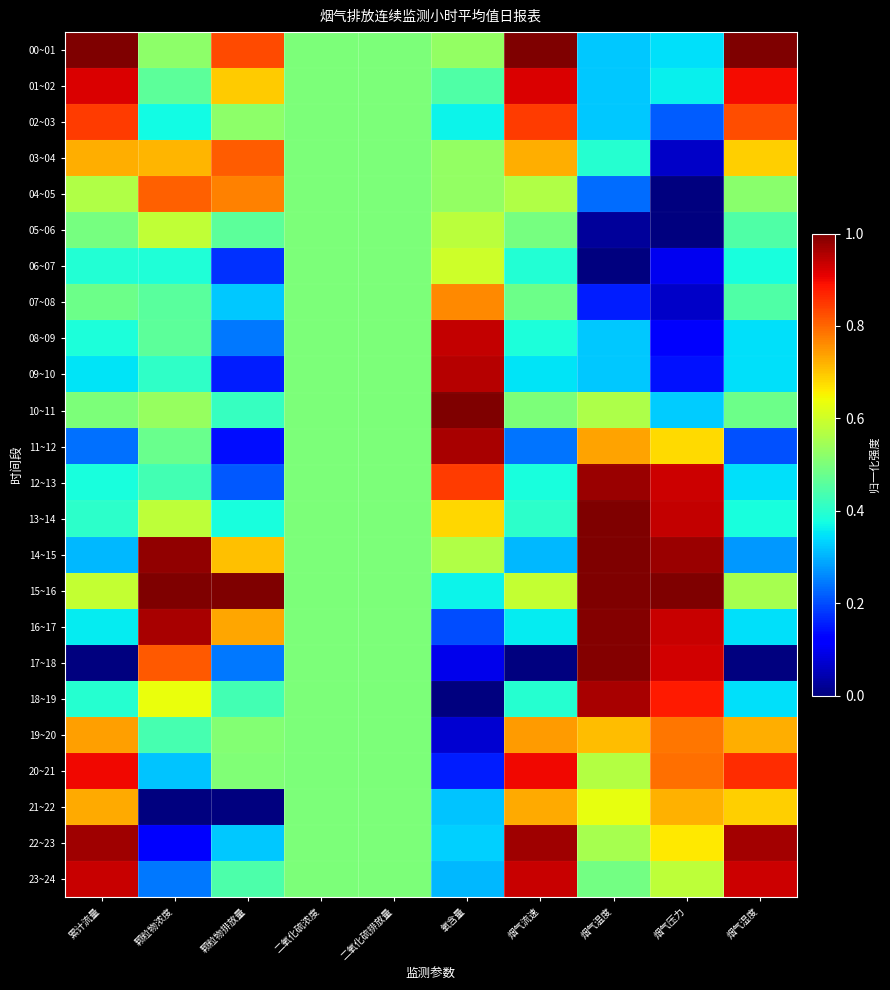

What is the total value across all series at 颗粒物浓度?

12.7